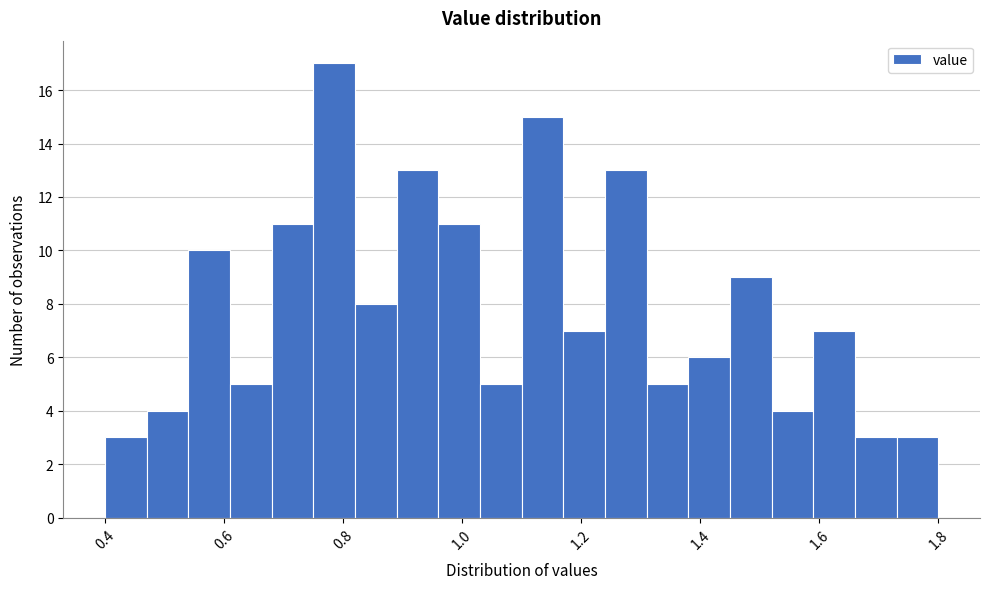

Read against the x-axis, roughly where is the centre of the tallest bar?

0.78